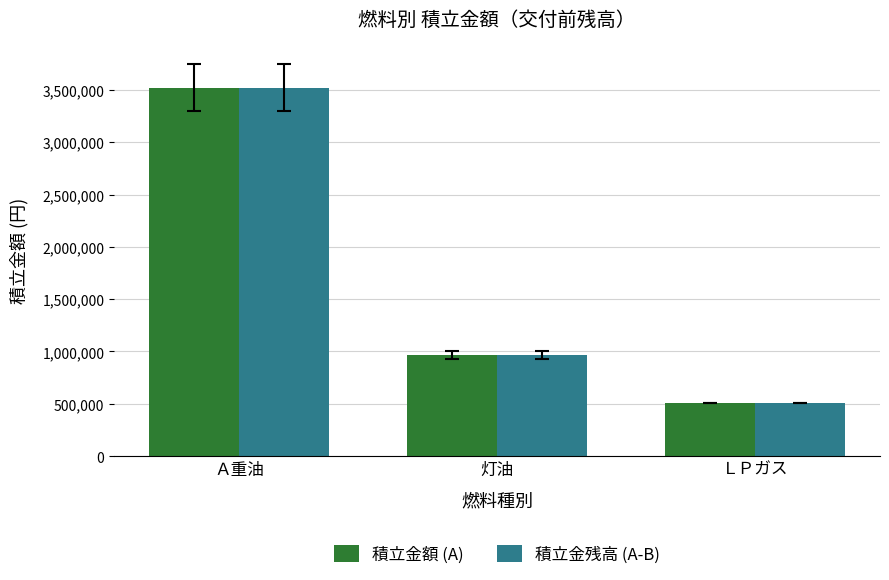

What is the difference between the 積立金額 (A) values at 灯油 and Ａ重油?

2557119